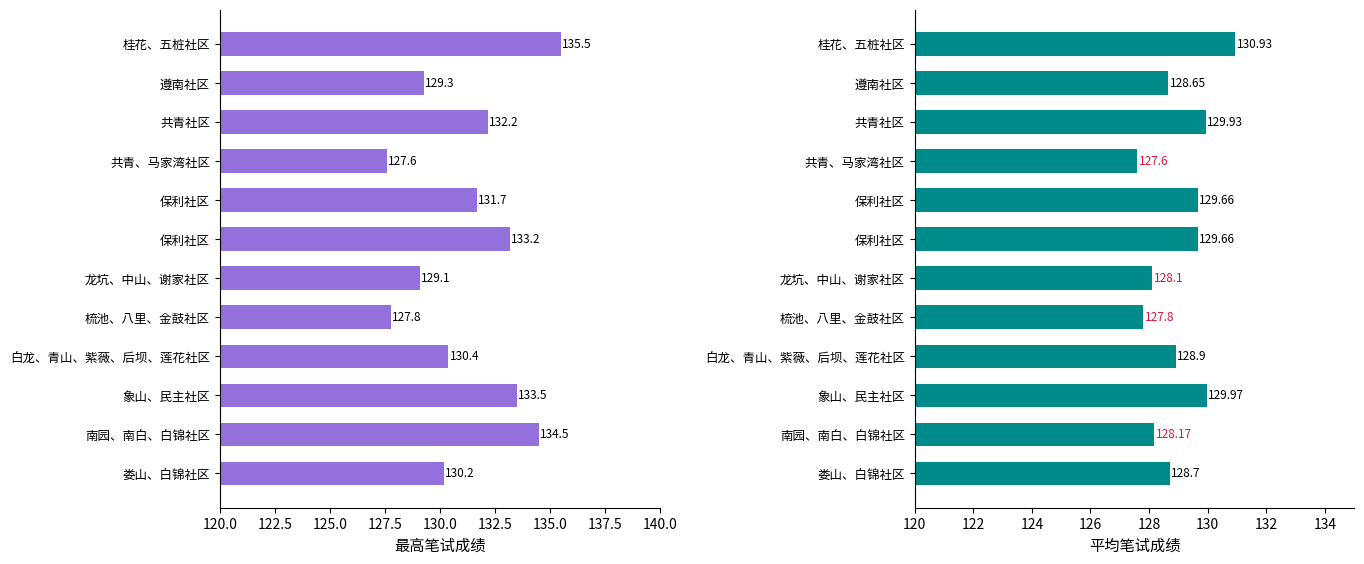

The 最高笔试成绩 series shows 130.2 at 娄山、白锦社区. True or false?

True